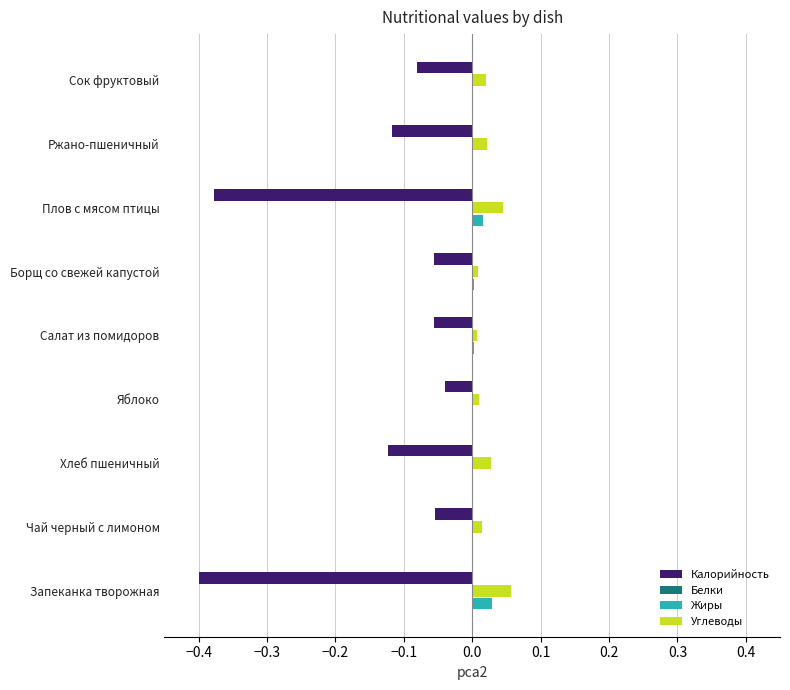

Is the value of Углеводы at Яблоко greater than the value of Калорийность at Ржано-пшеничный?

Yes